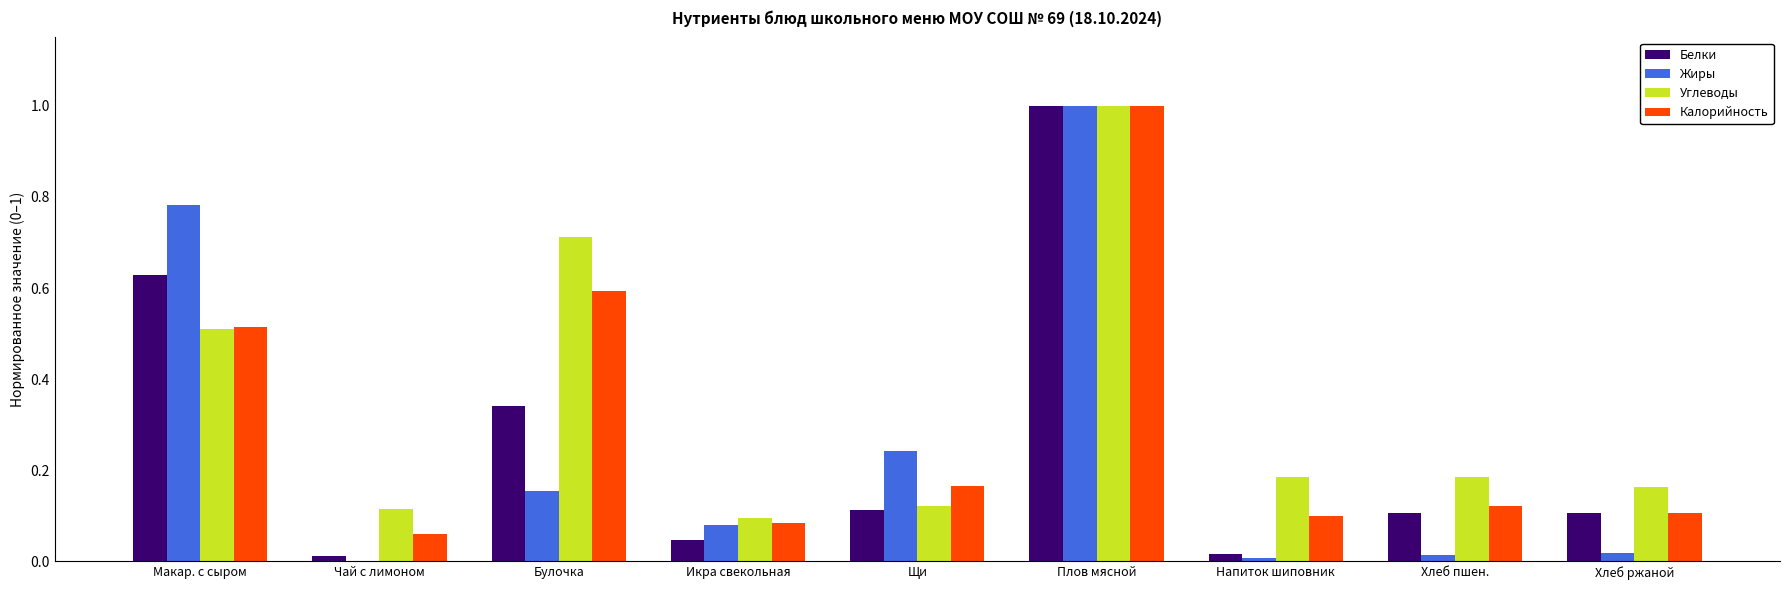

What is the sum of all Жиры values?

2.3